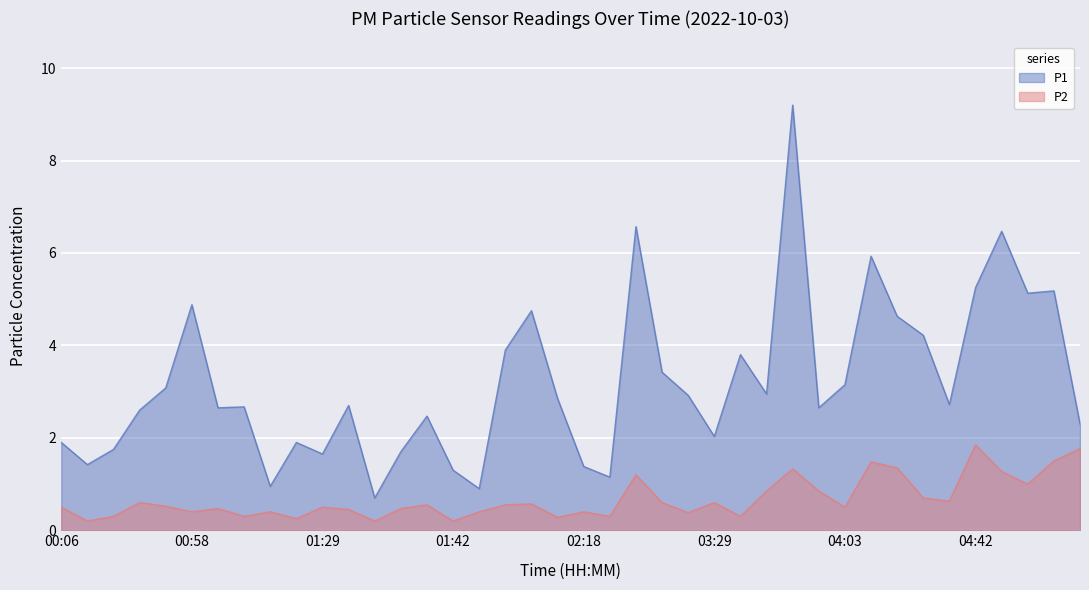

Which series has the largest total across all categories?

P1